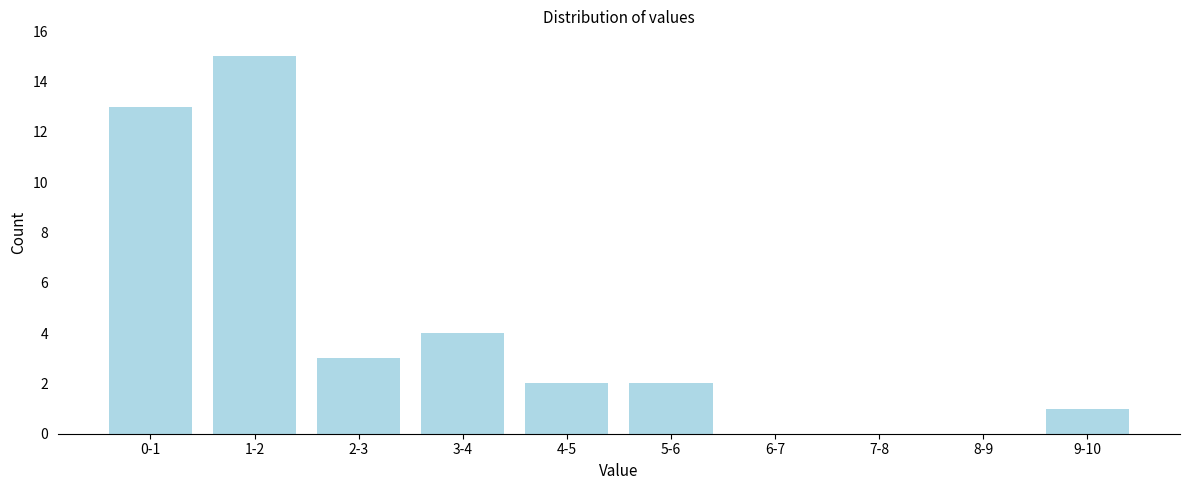

Reading left to right, list all the values displayed in this chart.

0-1=13	1-2=15	2-3=3	3-4=4	4-5=2	5-6=2	6-7=0	7-8=0	8-9=0	9-10=1